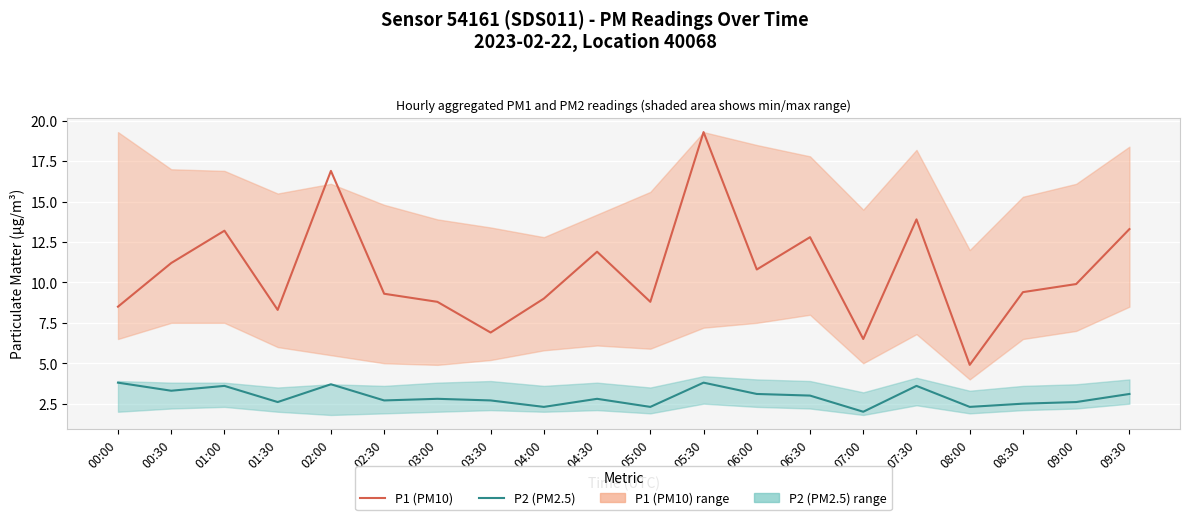

Does the chart display data point markers on the line(s)?

No